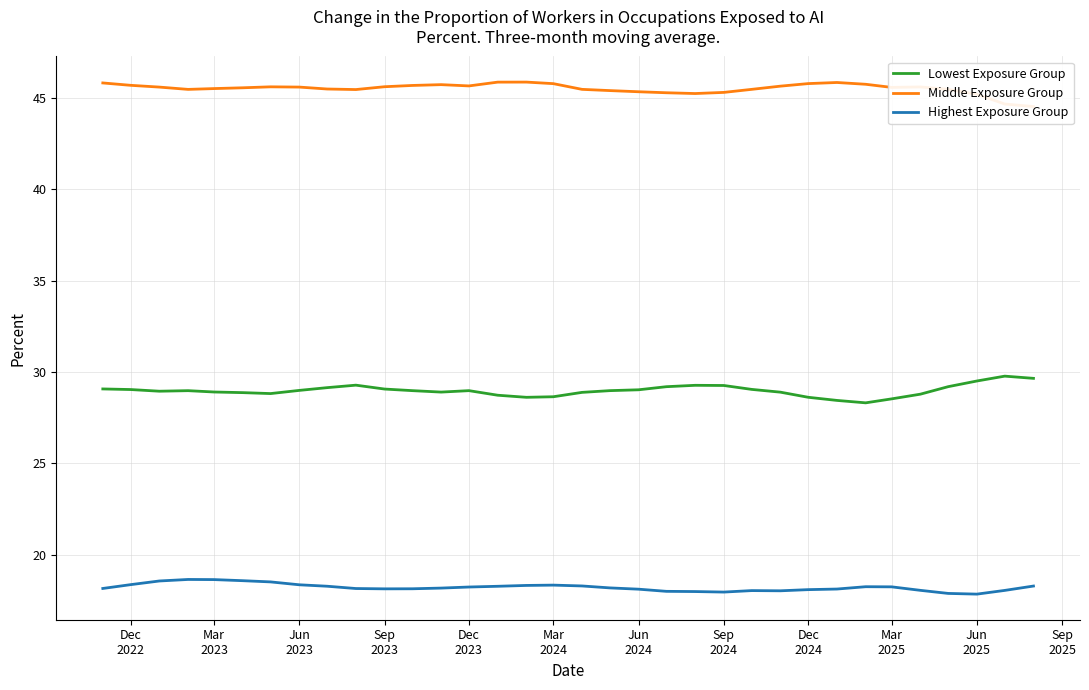

True or false: Middle Exposure Group has more than 2 points higher than both neighbors.

True